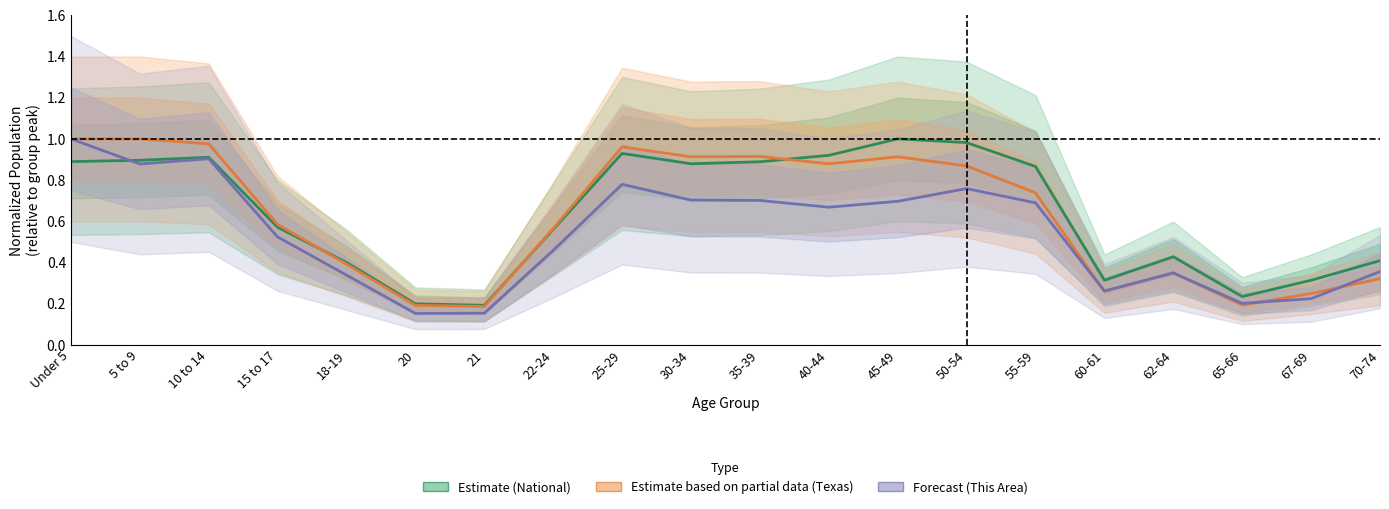

Which series has the largest total across all categories?

Estimate (National)